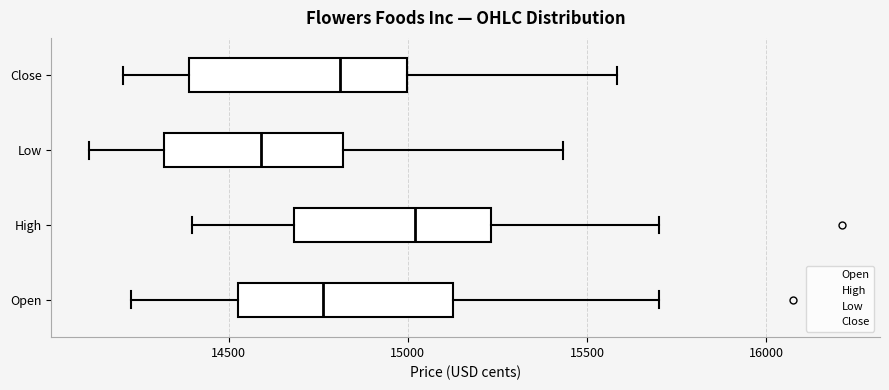

Where does the right whisker of the box for Low end on the x-axis? The values are not printed on the chart, so give them approximately, as read against the axis.

15450